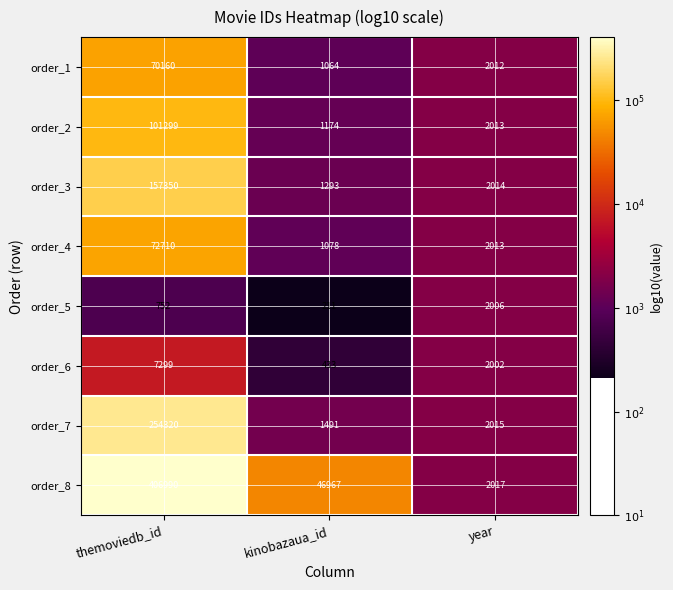

Which series has the largest total across all categories?

order_8